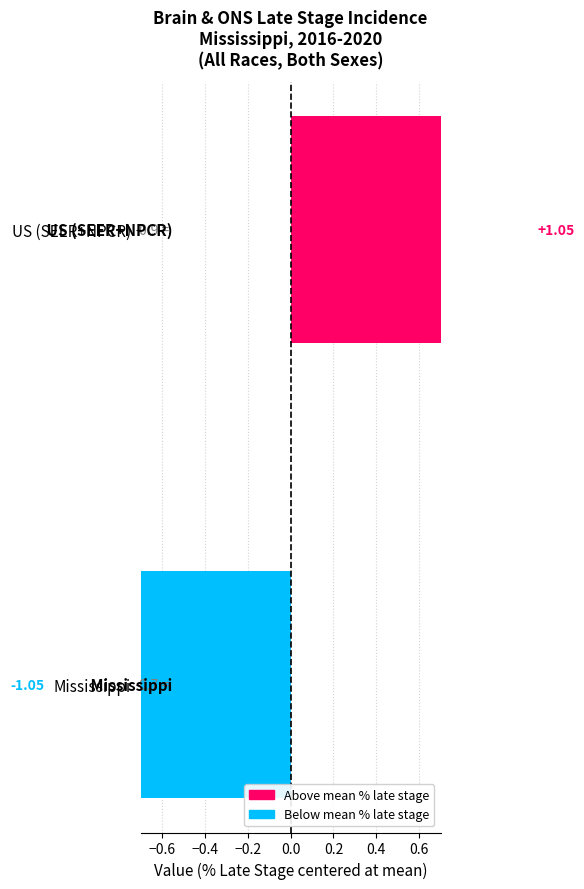

Which has a higher value, −0.6 or −0.8?

−0.6